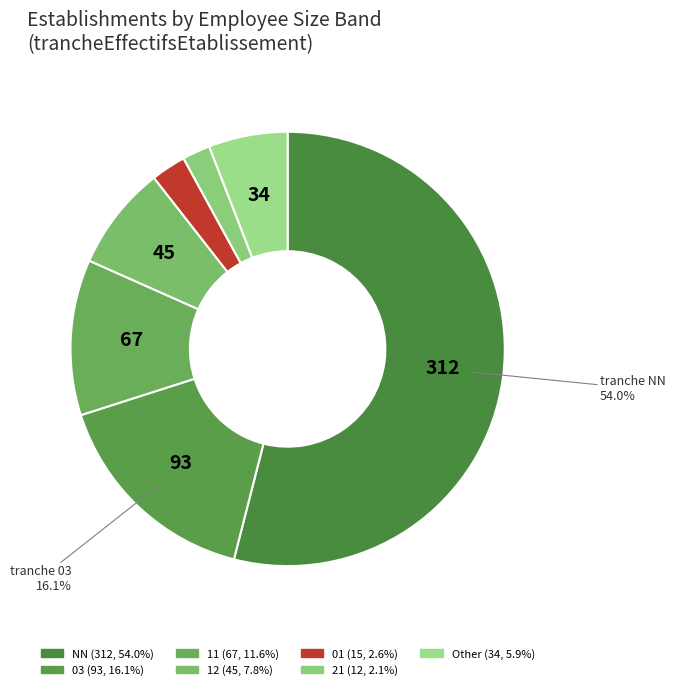

How many slices are in this pie chart?

7